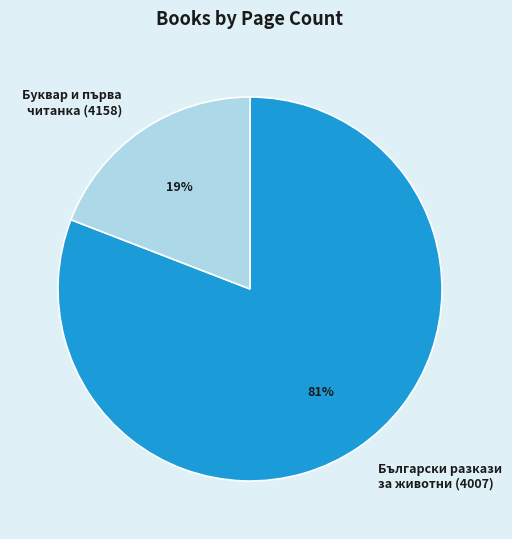

The Буквар и първа читанка (4158) slice represents 8% of the pie. True or false?

False